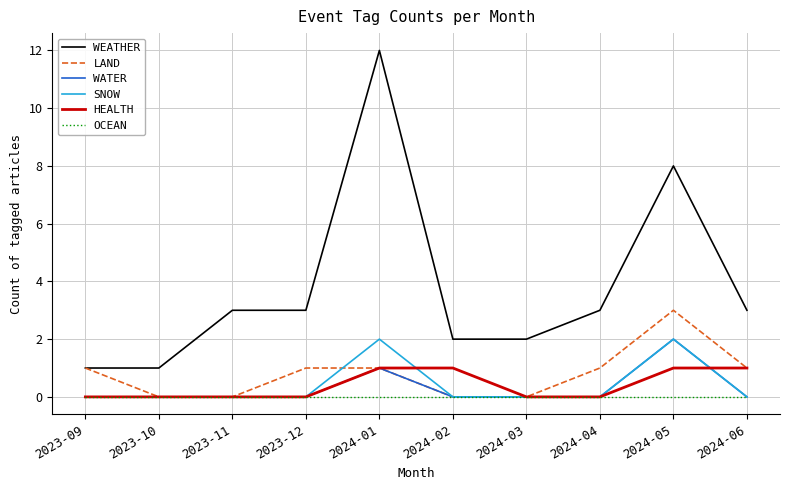

Where is WEATHER nearest to the value 6?

2024-05